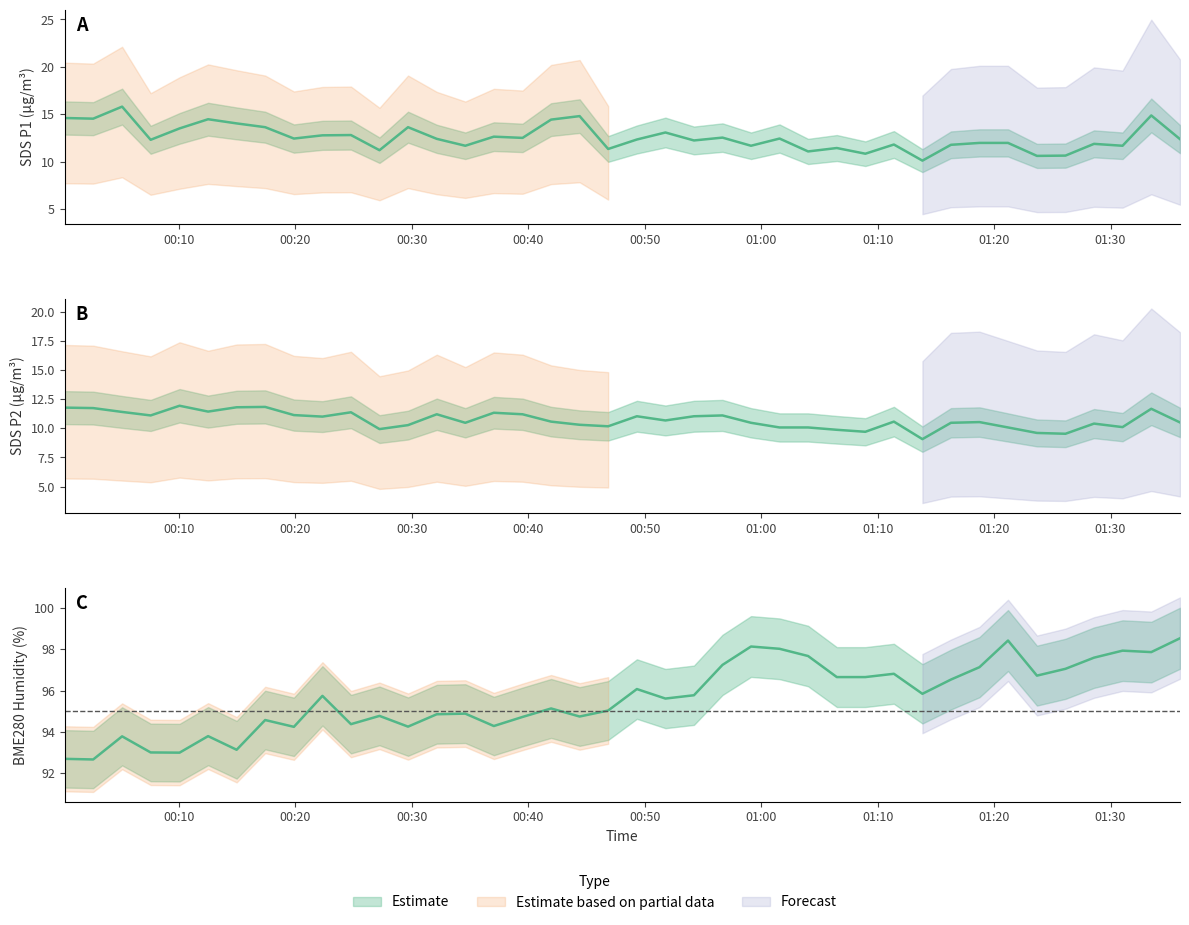

What is the label of the 36th point from the left?

2021/03/03 01:26:08